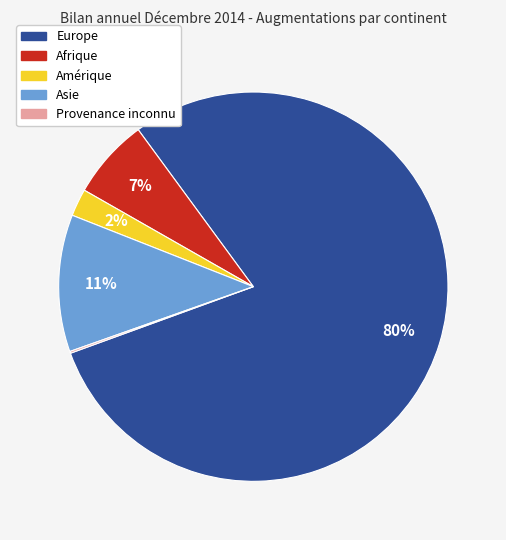

Does any single category account for the majority?

Yes